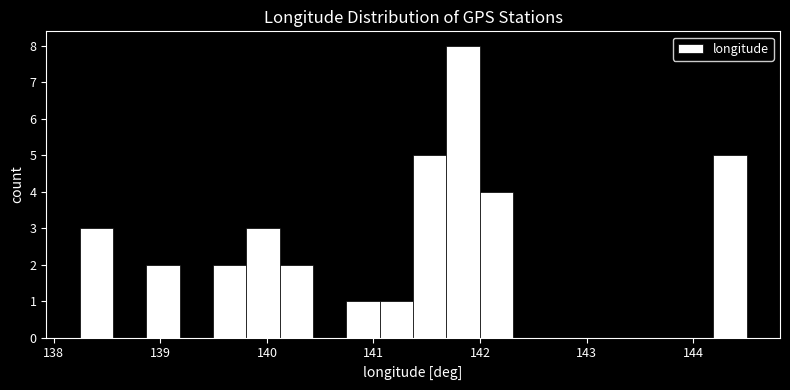

Read against the x-axis, roughly where is the centre of the tallest bar?

141.8